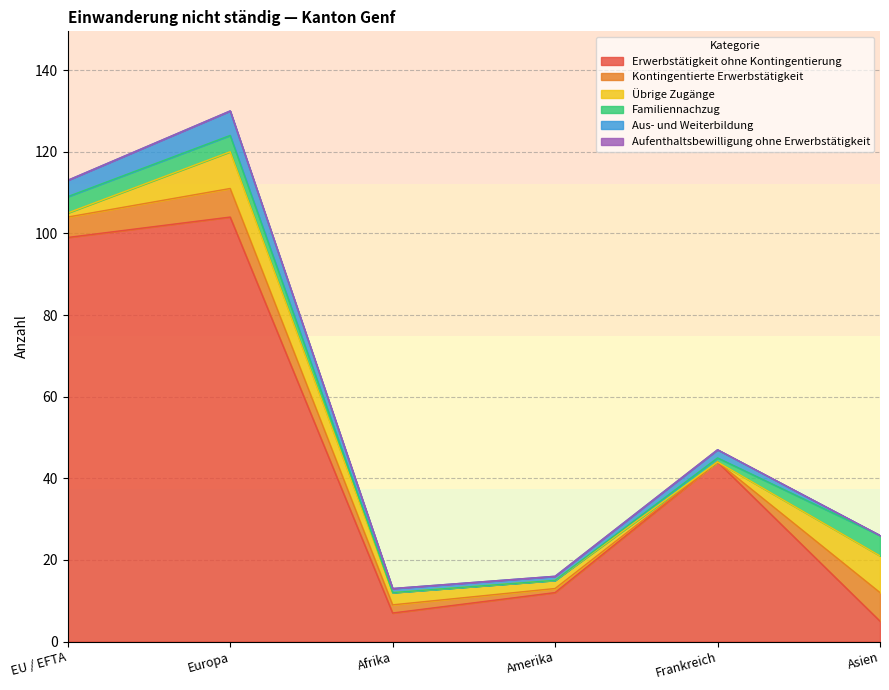

At which label does Familiennachzug first exceed 4?

Asien